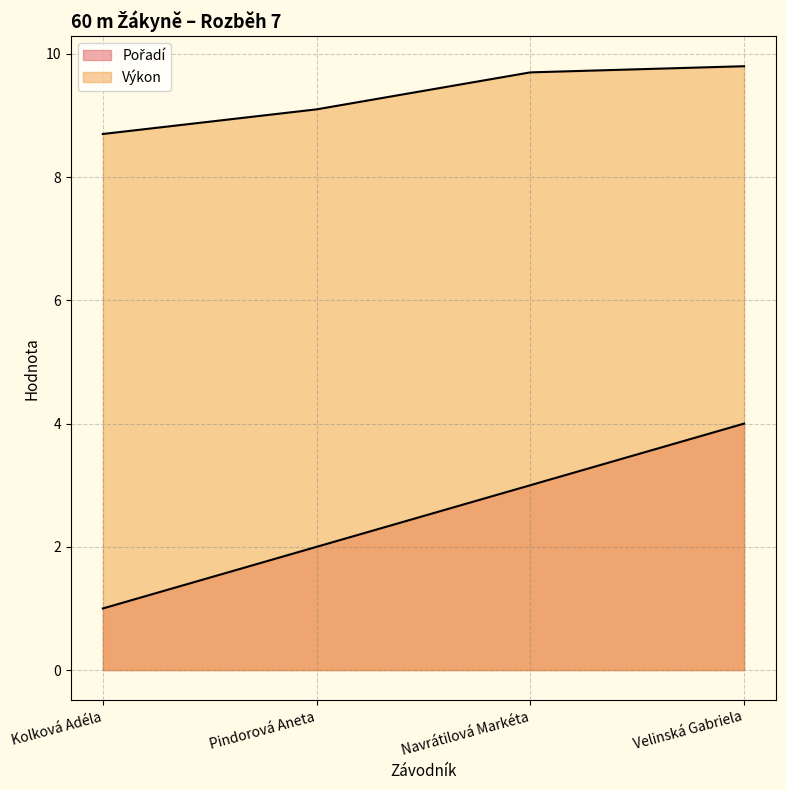

Rank the categories by Pořadí value from lowest to highest.

Kolková Adéla, Pindorová Aneta, Navrátilová Markéta, Velinská Gabriela